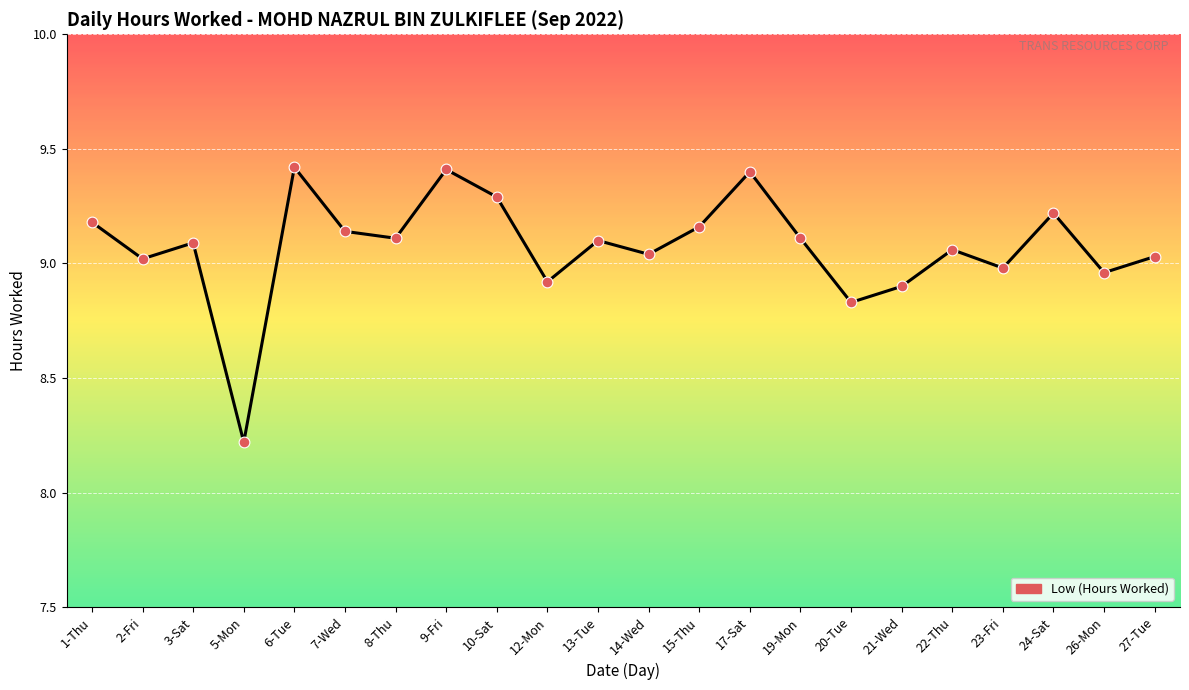

What is the change in value from 21-Wed to 22-Thu?

+0.2